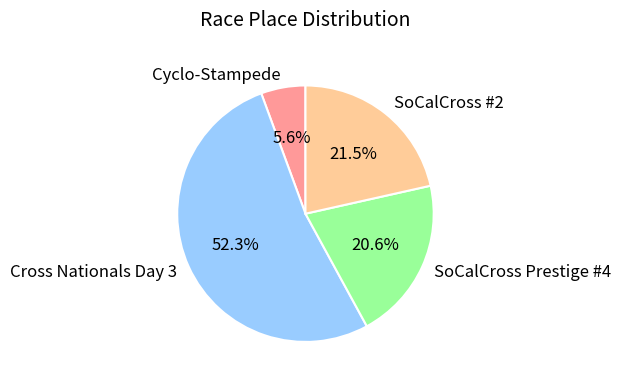

Rank the categories by value from highest to lowest.

Cross Nationals Day 3, SoCalCross #2, SoCalCross Prestige #4, Cyclo-Stampede